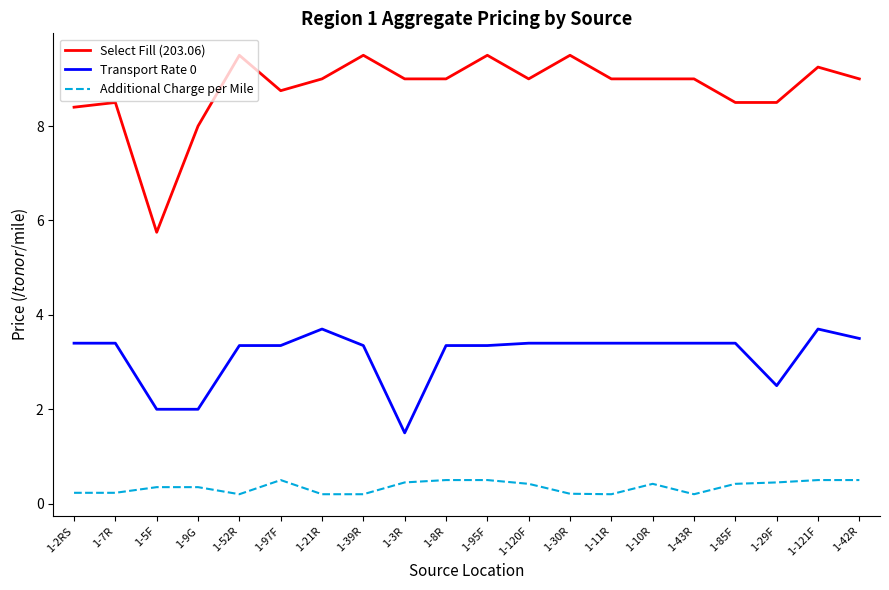

What position from the left is 1-121F?

19